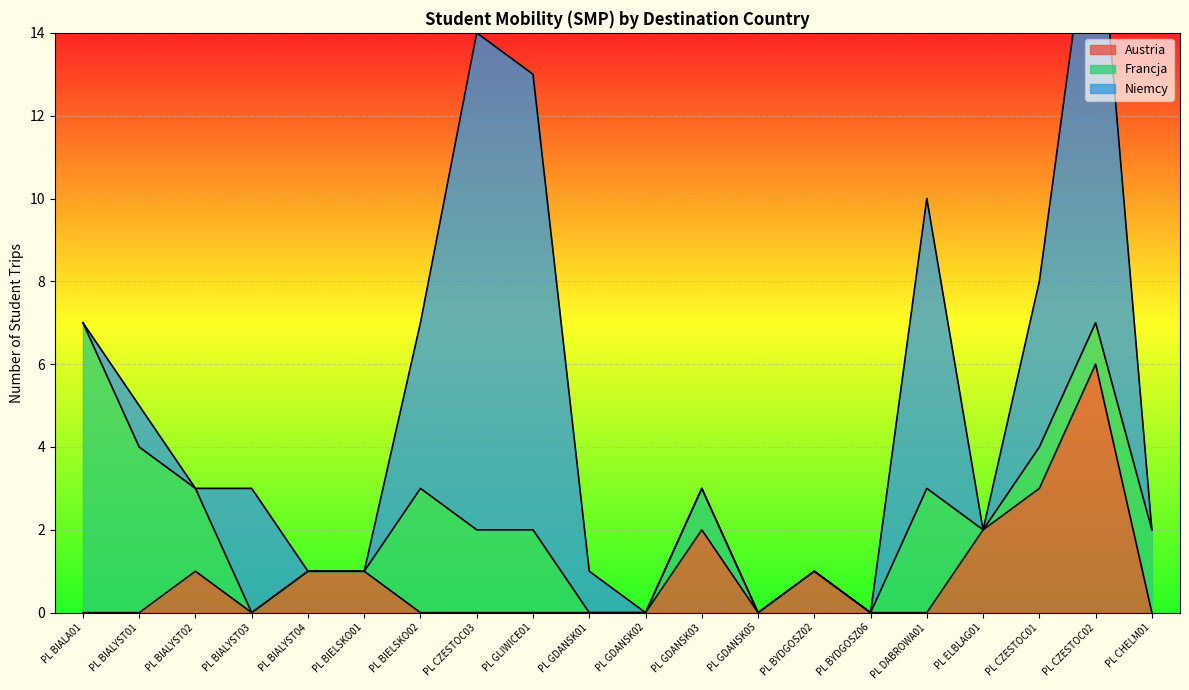

What is the sum of the Austria values at PL ELBLAG01 and PL GDANSK01?

2